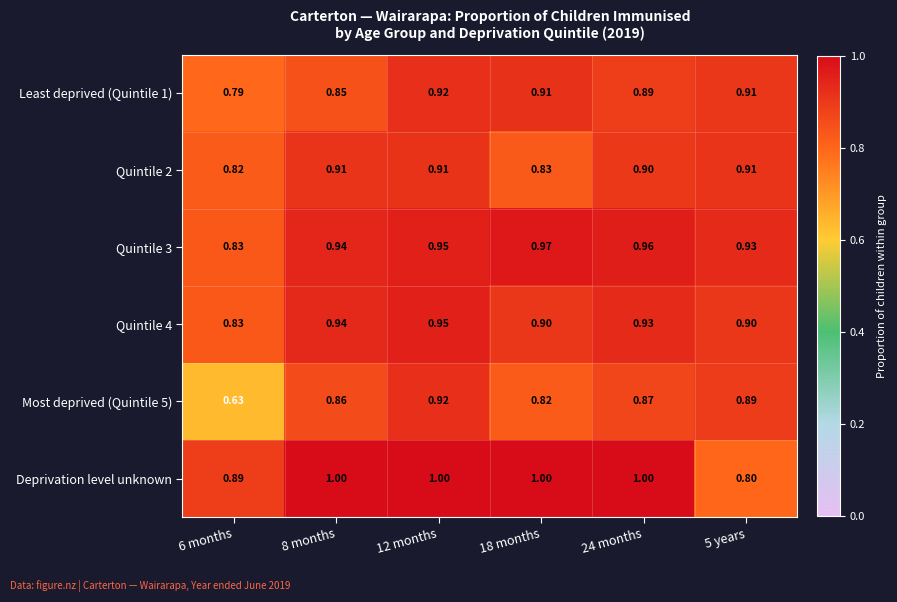

Which series has the widest spread of values?

Most deprived (Quintile 5)